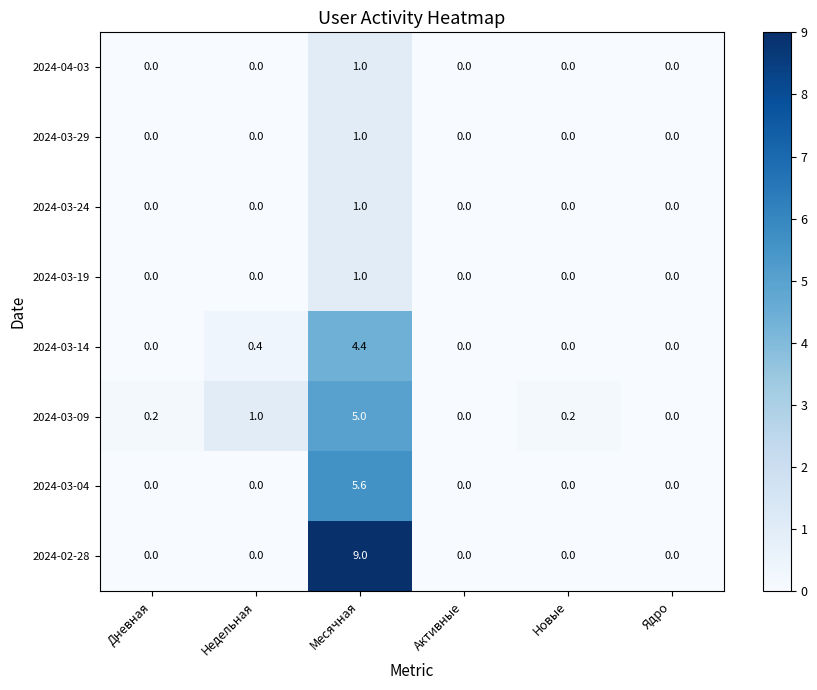

What is the greatest value displayed?

9.0